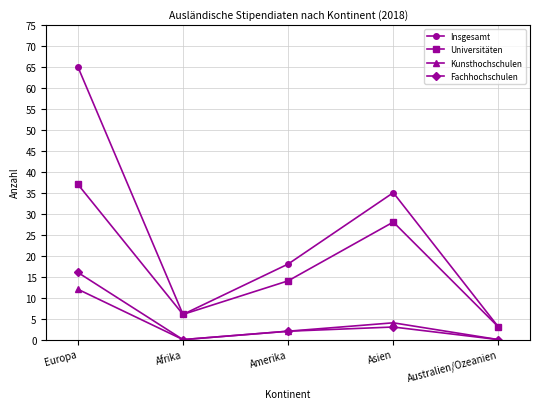

True or false: Universitäten has a value of 20 at Amerika.

False